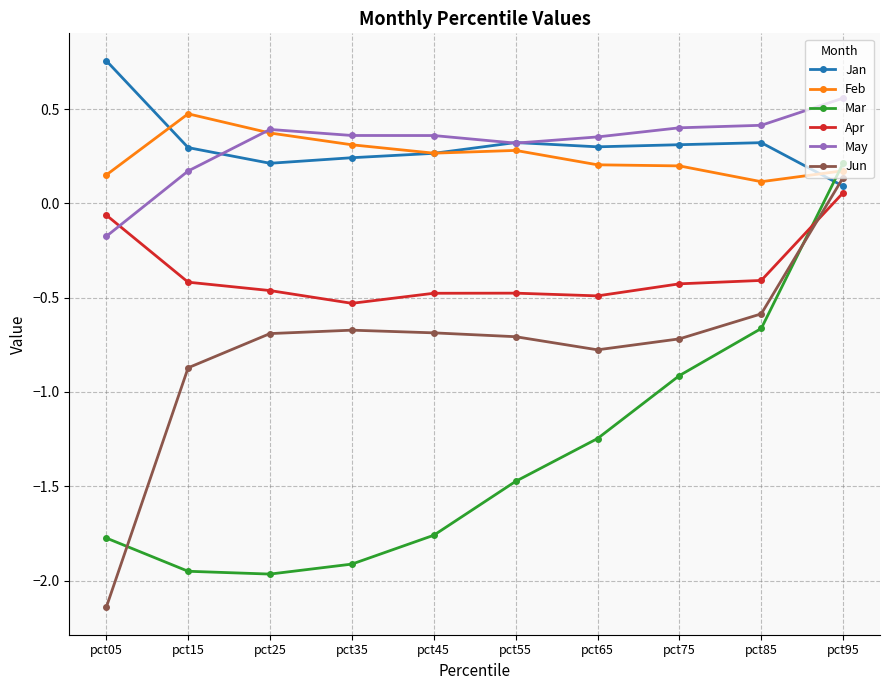

At which category is the sum across all series the highest?

pct95